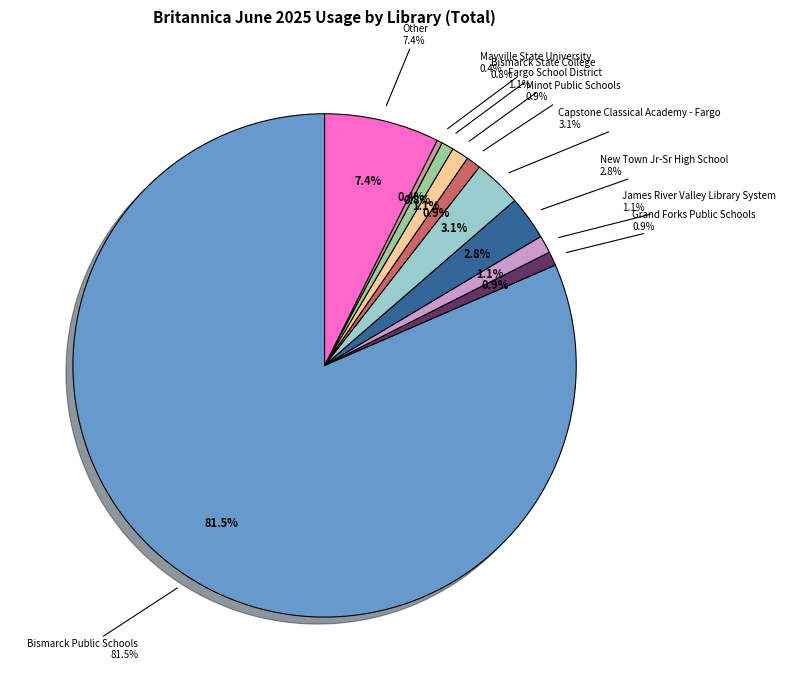

What percentage is the Minot Public Schools slice, to the nearest percent?

1%